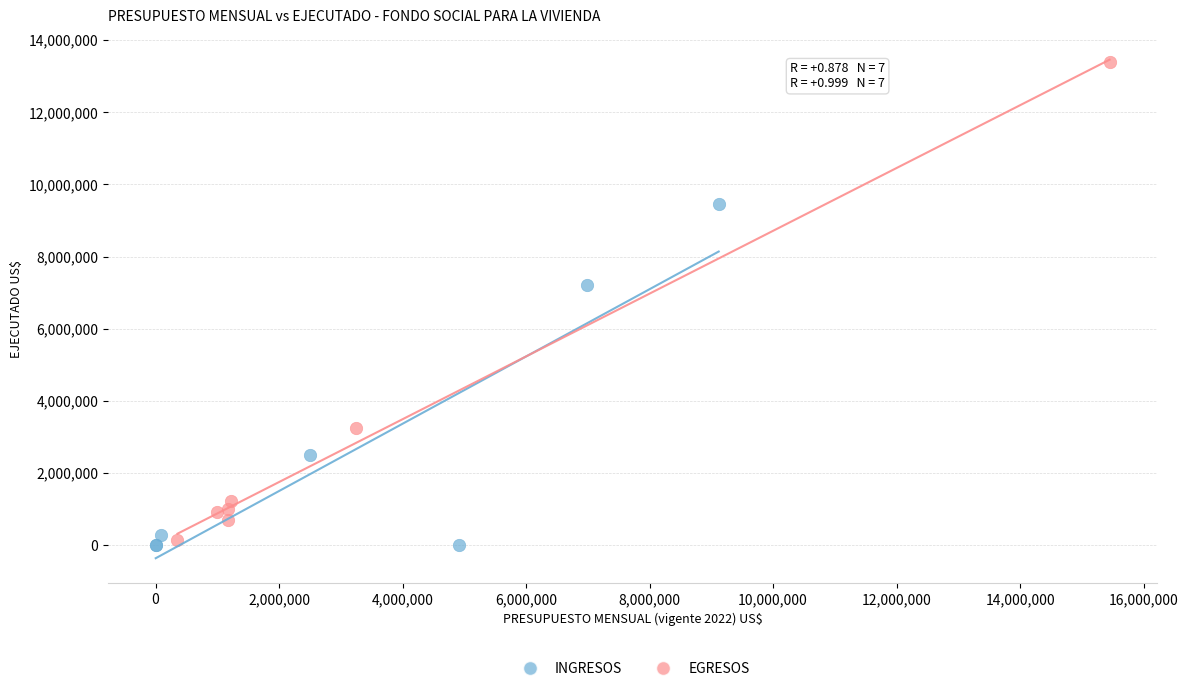

Which series reaches the maximum Y coordinate?

EGRESOS